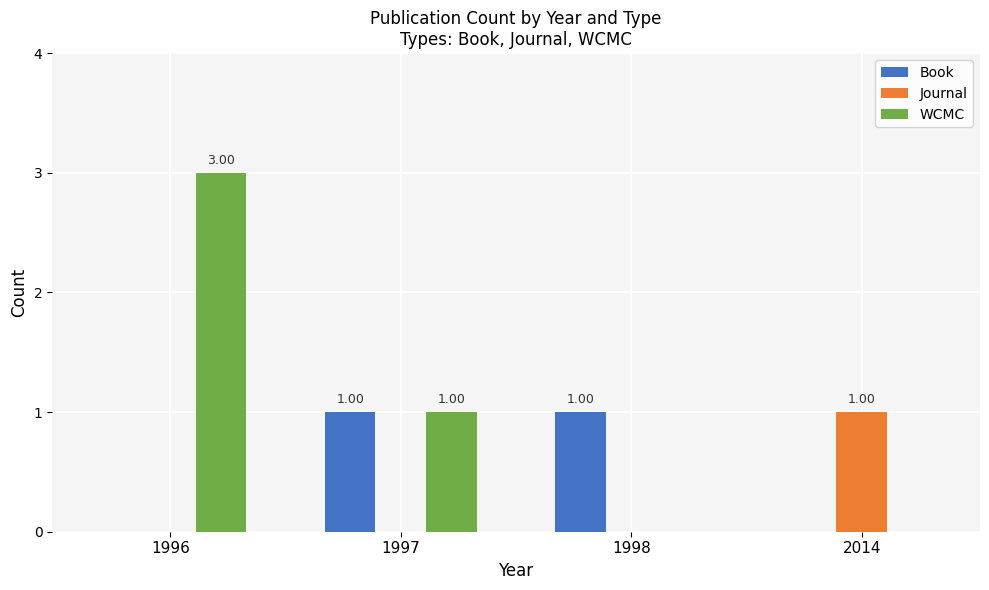

Which series changed the most between 1996 and 2014?

WCMC